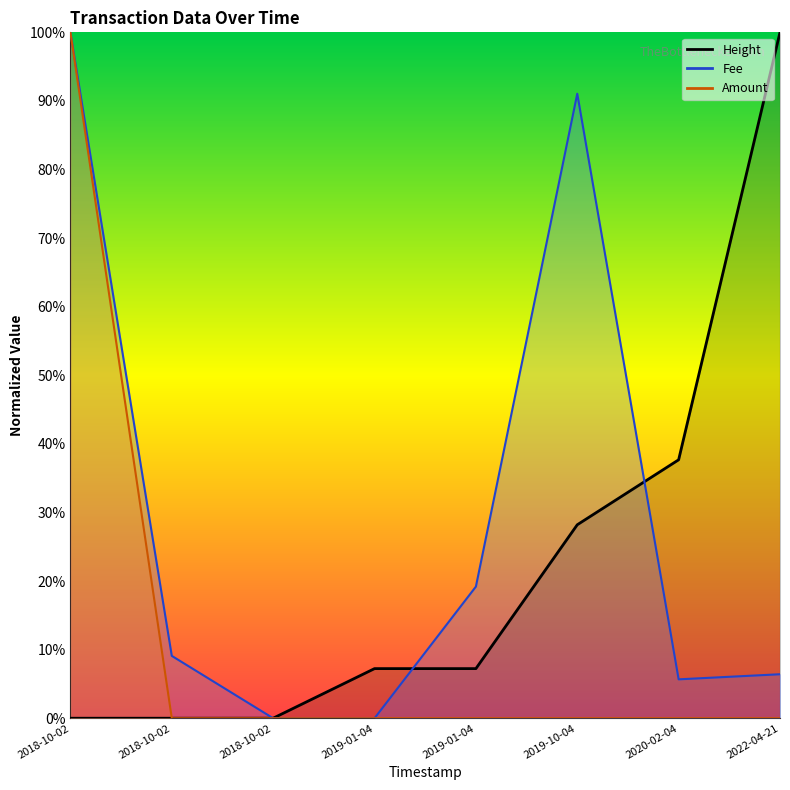

Is it true that Amount equals 140.3 at 2018-10-02?

False